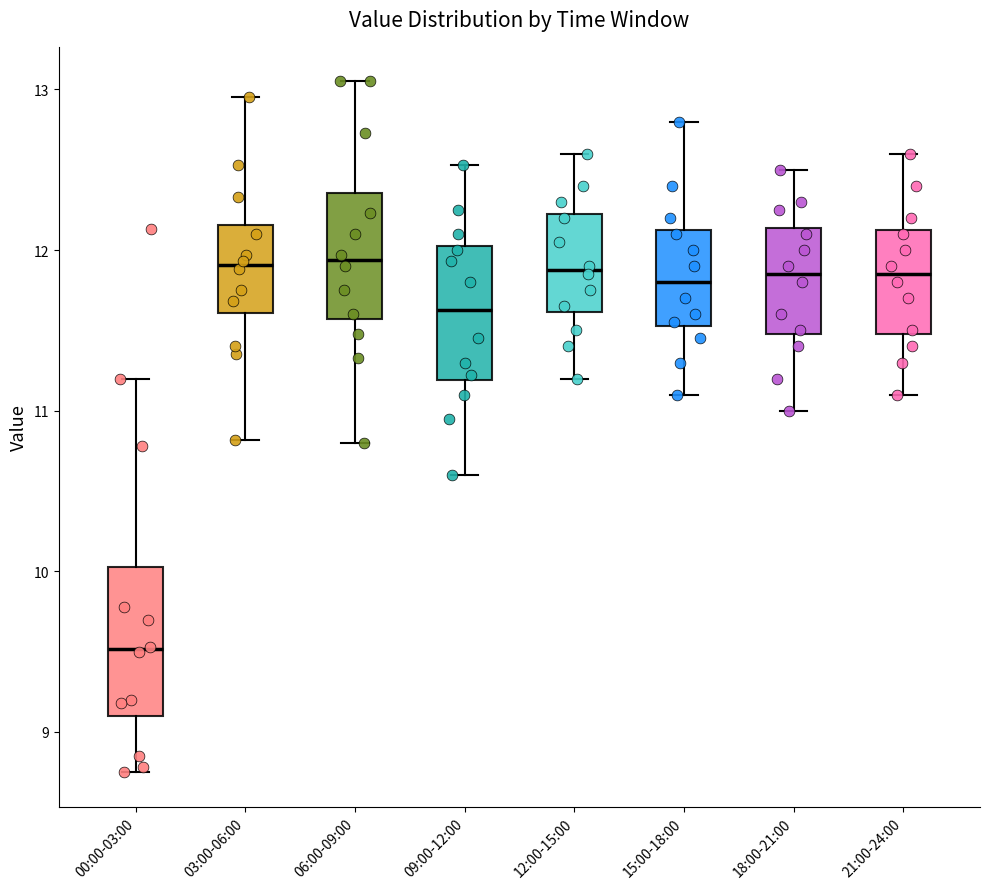

Reading left to right, read every box against the y-axis: the position of its median line, the range the box covers, and the ends of its whiskers. The values are not printed on the chart, so give them approximately, as read against the axis.

00:00-03:00: median 9.5, box 9.1 to 10.0, whiskers 8.8 to 11.2
03:00-06:00: median 11.9, box 11.6 to 12.2, whiskers 10.8 to 13.0
06:00-09:00: median 11.9, box 11.6 to 12.4, whiskers 10.8 to 13.1
09:00-12:00: median 11.6, box 11.2 to 12.0, whiskers 10.6 to 12.5
12:00-15:00: median 11.9, box 11.6 to 12.2, whiskers 11.2 to 12.6
15:00-18:00: median 11.8, box 11.5 to 12.1, whiskers 11.1 to 12.8
18:00-21:00: median 11.9, box 11.5 to 12.1, whiskers 11.0 to 12.5
21:00-24:00: median 11.9, box 11.5 to 12.1, whiskers 11.1 to 12.6